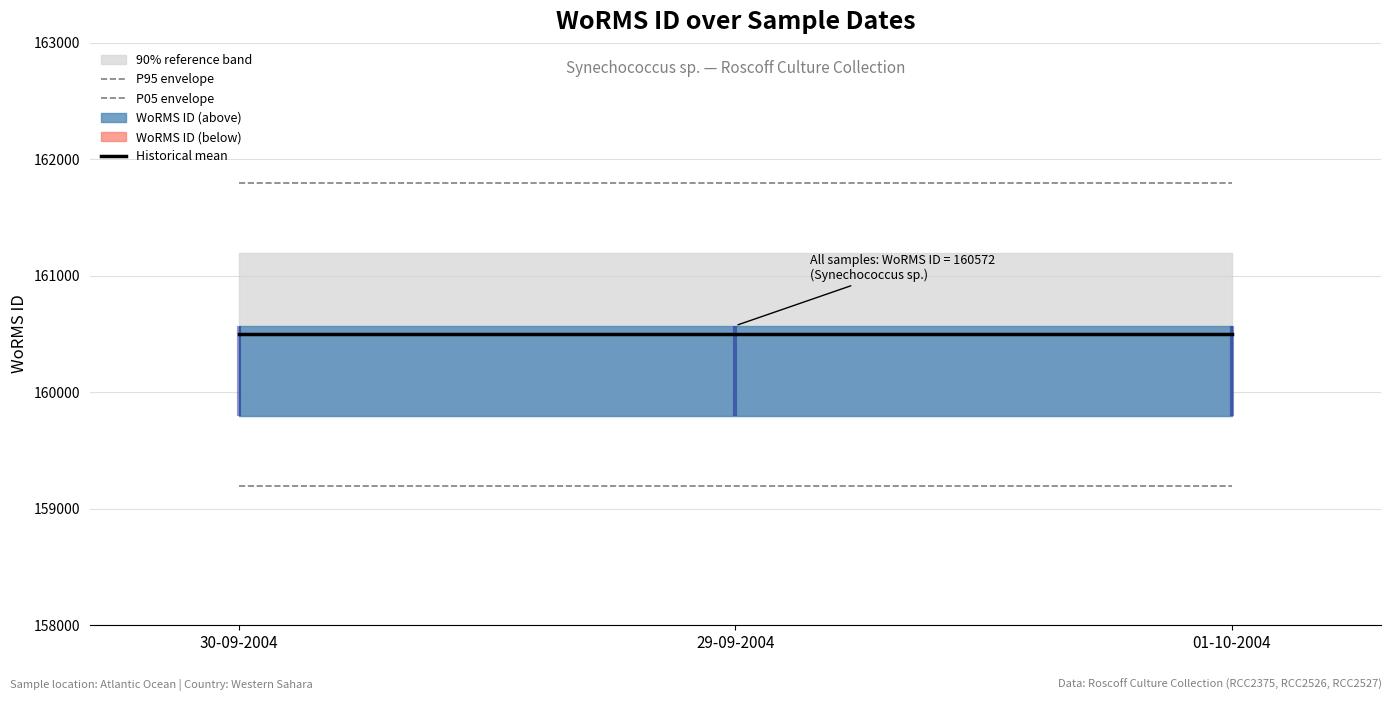

True or false: P05 envelope has a value of 226121 at 01-10-2004.

False